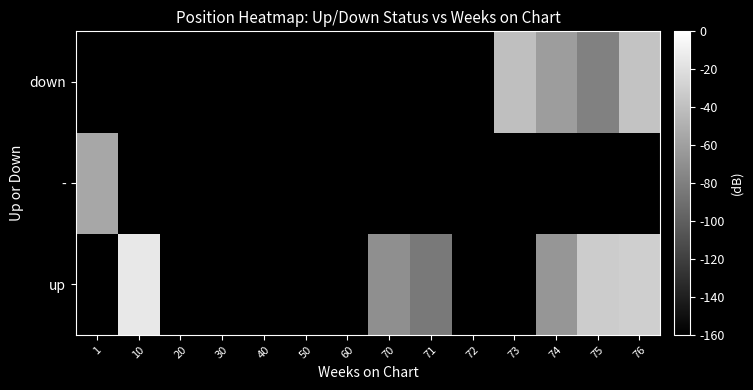

Reading right to left, extract all data points from this chart.

up: 76=-30.4	75=-32.0	74=-66.1	73=-180.0	72=-180.0	71=-83.2	70=-70.4	60=-180.0	50=-180.0	40=-180.0	30=-180.0	20=-180.0	10=-14.9	1=-180.0
-: 76=-180.0	75=-180.0	74=-180.0	73=-180.0	72=-180.0	71=-180.0	70=-180.0	60=-180.0	50=-180.0	40=-180.0	30=-180.0	20=-180.0	10=-180.0	1=-55.5
down: 76=-37.5	75=-78.9	74=-61.9	73=-40.5	72=-180.0	71=-180.0	70=-180.0	60=-180.0	50=-180.0	40=-180.0	30=-180.0	20=-180.0	10=-180.0	1=-180.0